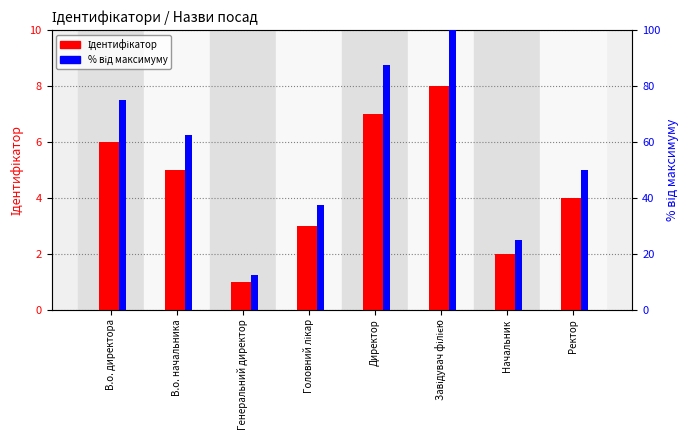

What is the approximate value of Ідентифікатор at Ректор?

4.0